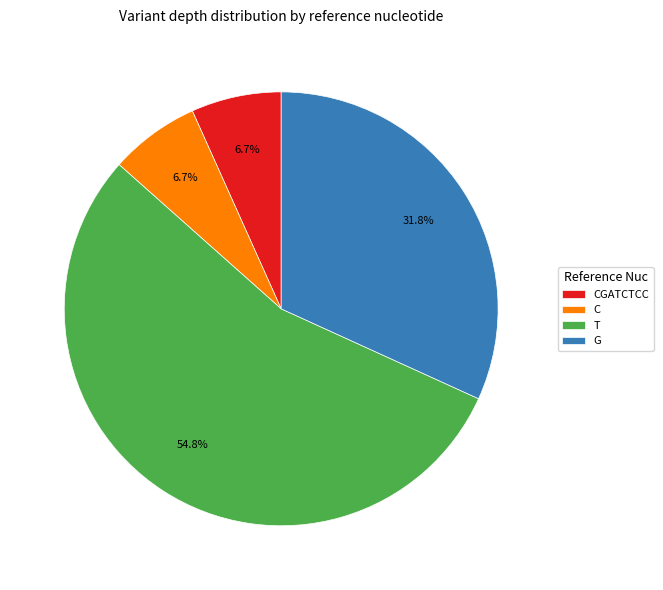

Does T represent more than half of the total?

Yes